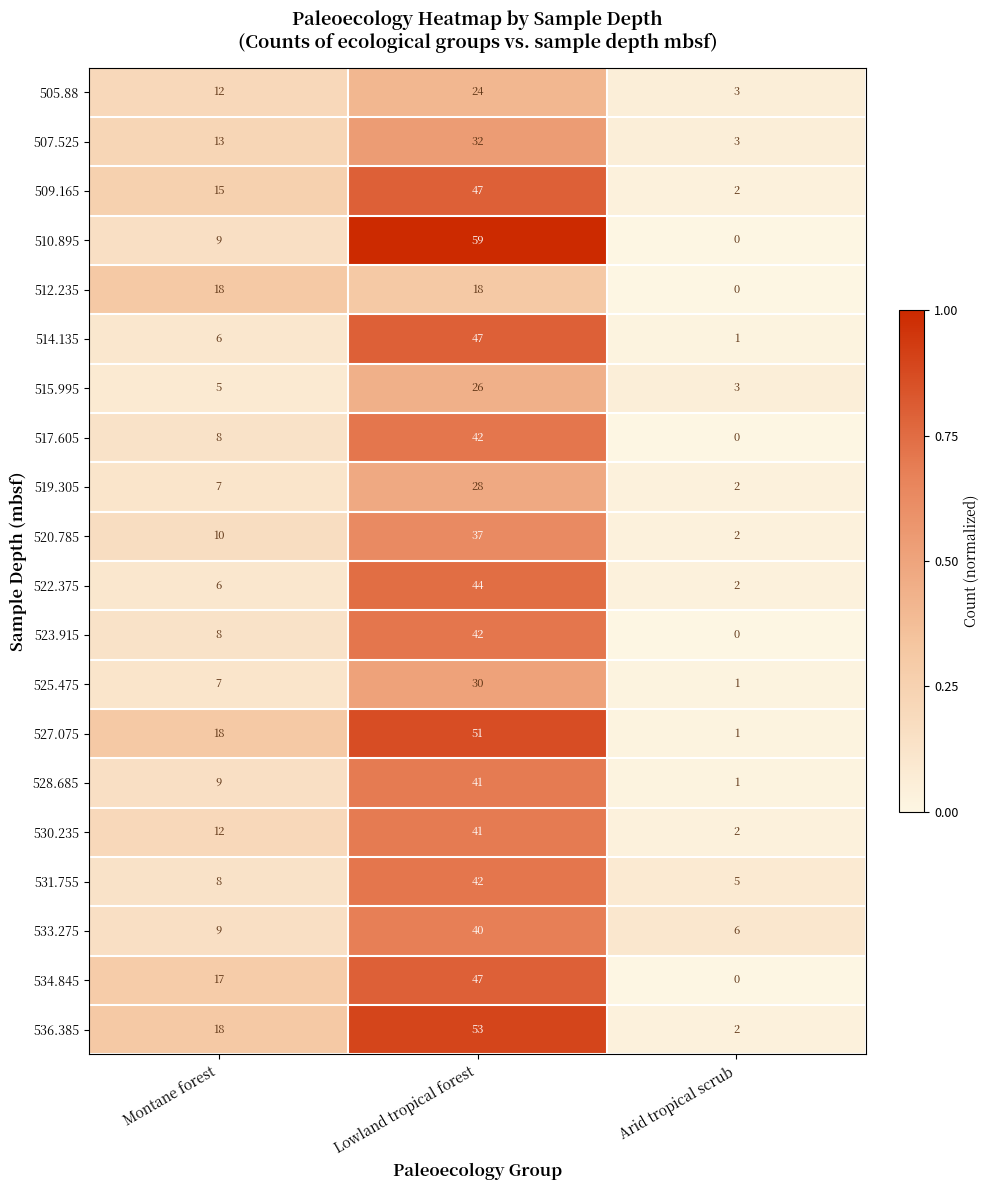

What is the difference between the maximum and second lowest values in the 534.845 series?

30